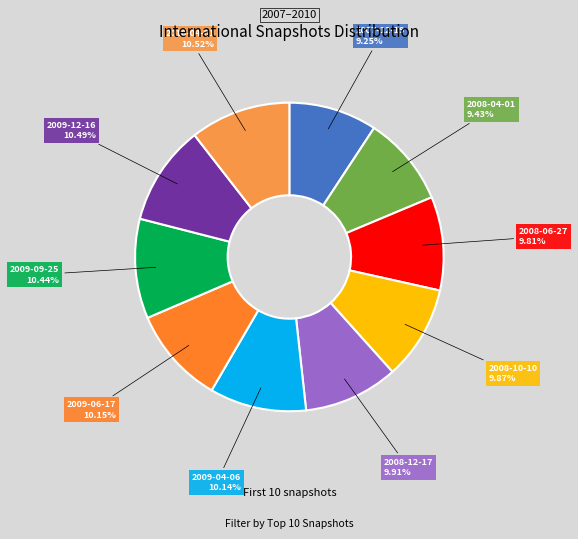

To the nearest percent, what is the difference between the largest and smallest slice percentages?

1%